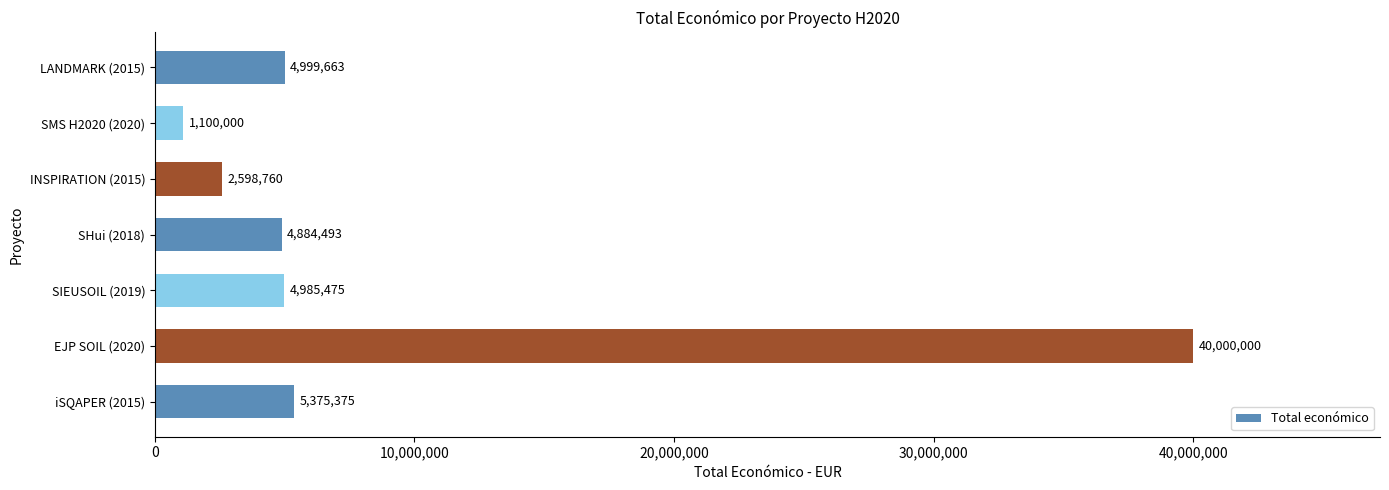

Are the bars horizontal?

Yes